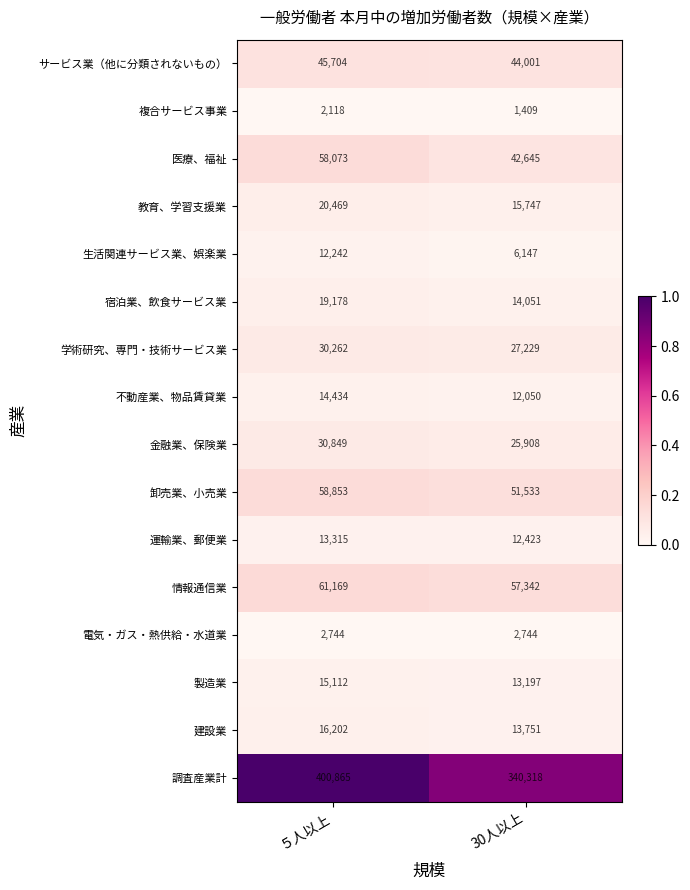

At ５人以上, list the series in order from smallest to largest.

複合サービス事業, 電気・ガス・熱供給・水道業, 生活関連サービス業、娯楽業, 運輸業、郵便業, 不動産業、物品賃貸業, 製造業, 建設業, 宿泊業、飲食サービス業, 教育、学習支援業, 学術研究、専門・技術サービス業, 金融業、保険業, サービス業（他に分類されないもの）, 医療、福祉, 卸売業、小売業, 情報通信業, 調査産業計